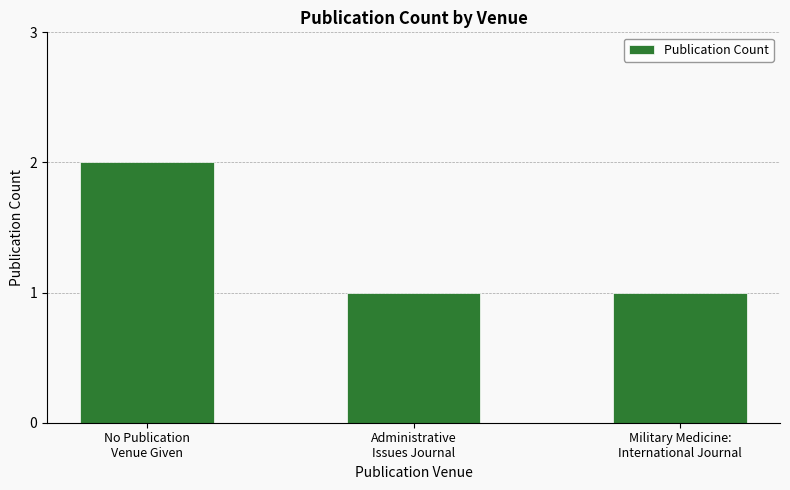

What is the sum of all values?

4